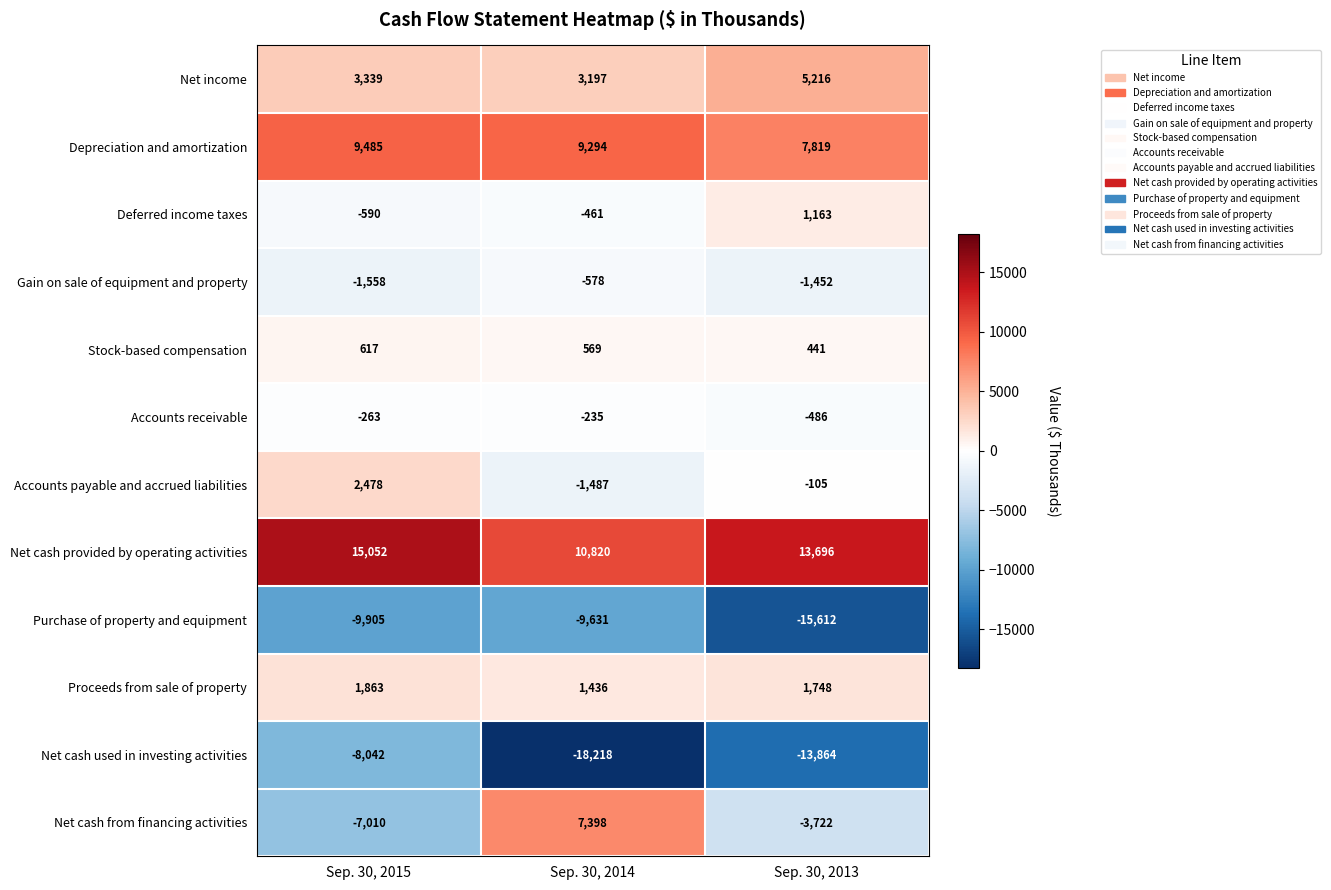

What is the average value of the Depreciation and amortization series?

8866